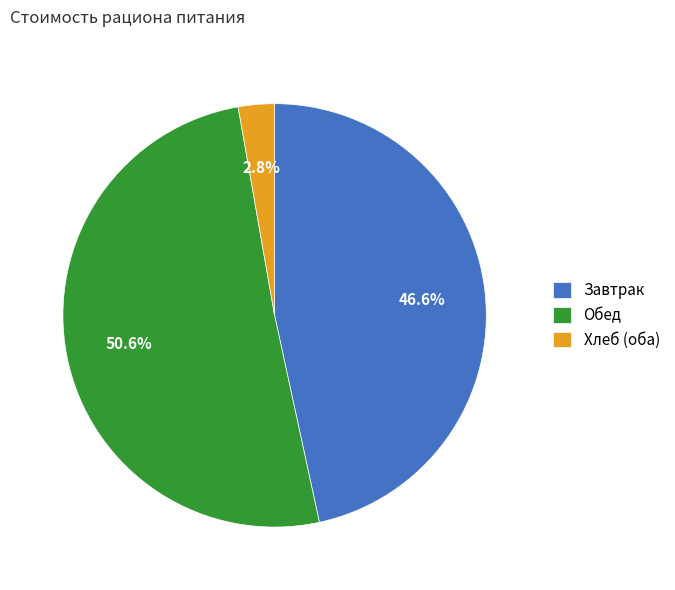

Rank the categories by value from highest to lowest.

Обед, Завтрак, Хлеб (оба)